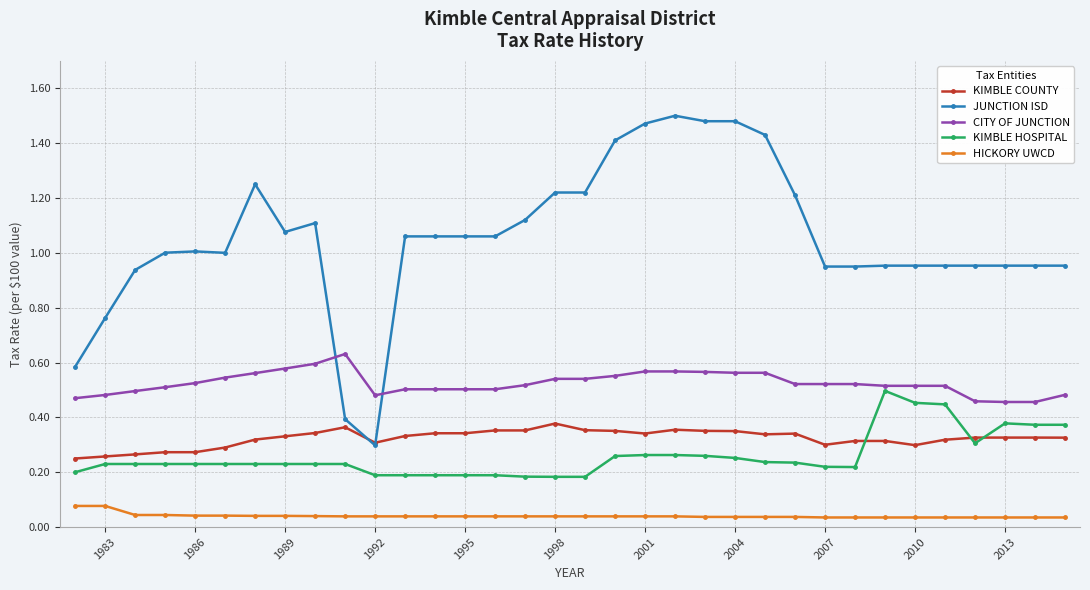

True or false: JUNCTION ISD has more than 2 interior local peaks.

True